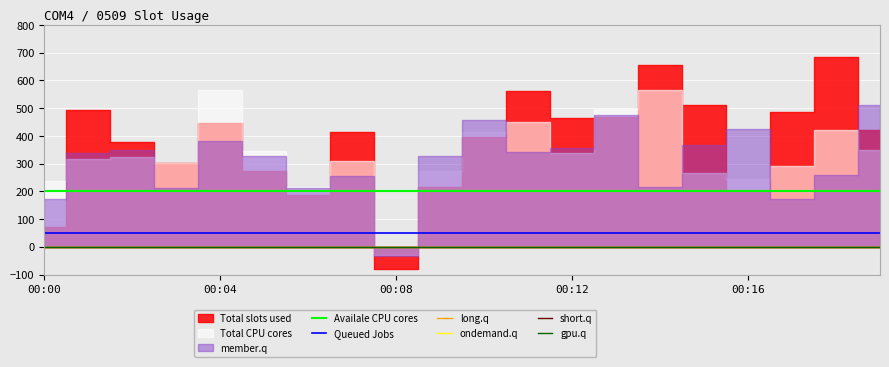

True or false: gpu.q has more than 1 interior local peaks.

False